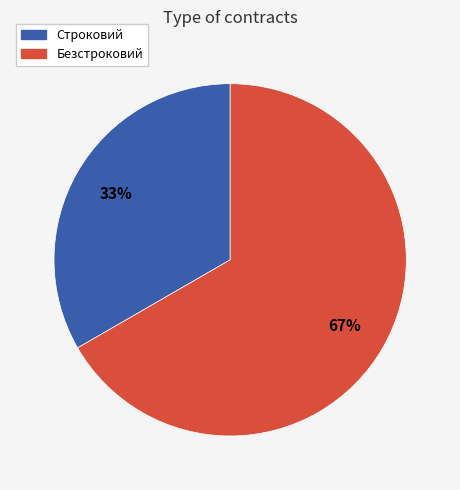

To the nearest percent, what portion does Безстроковий represent?

67%